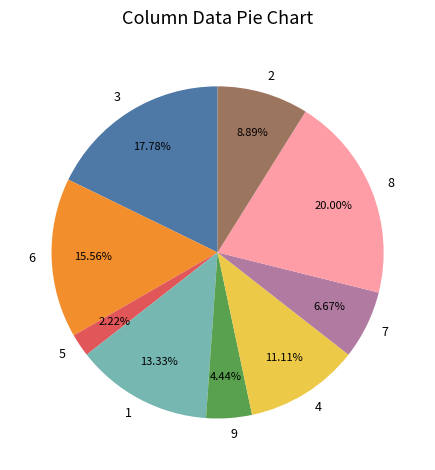

Is it true that 5 is 2% of the pie?

True